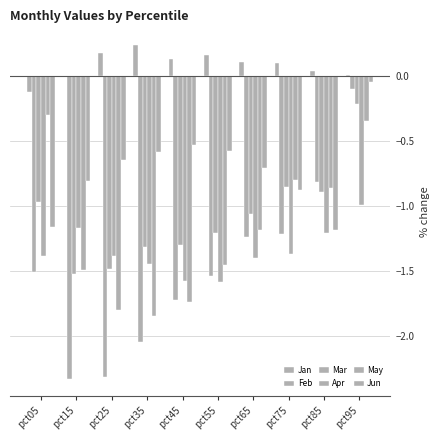

What is the sum of the May values at pct25 and pct85?

-2.7